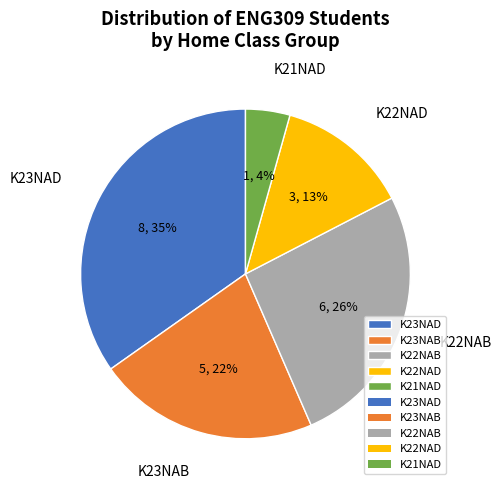

True or false: K22NAB accounts for 26% of the total.

True